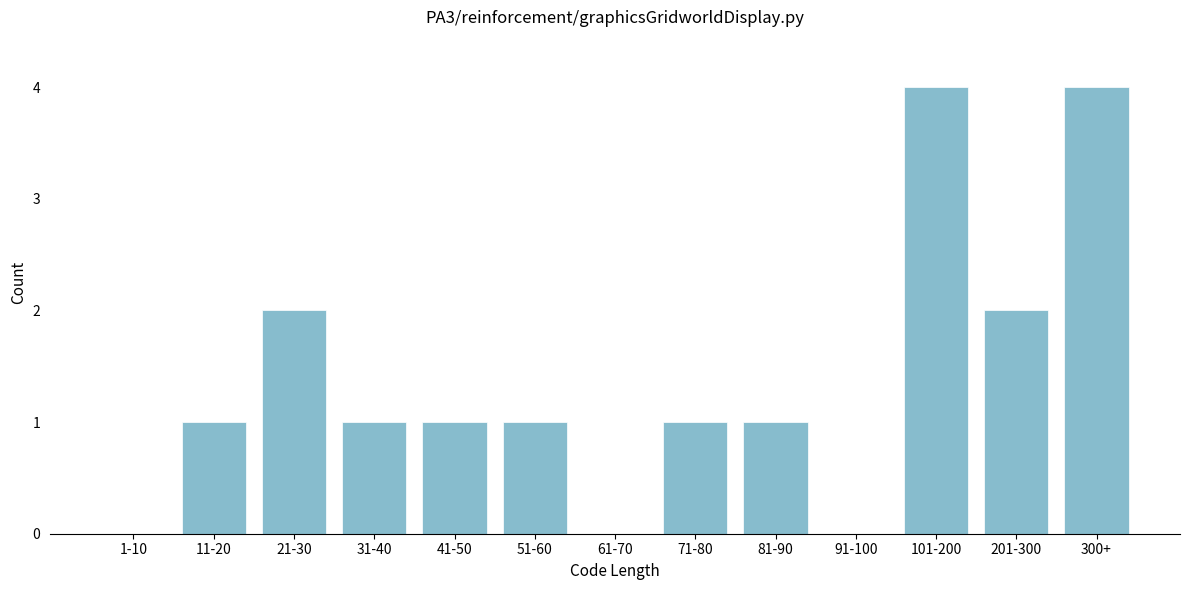

Reading left to right, what are all the values shown in this chart?

1-10=0	11-20=1	21-30=2	31-40=1	41-50=1	51-60=1	61-70=0	71-80=1	81-90=1	91-100=0	101-200=4	201-300=2	300+=4